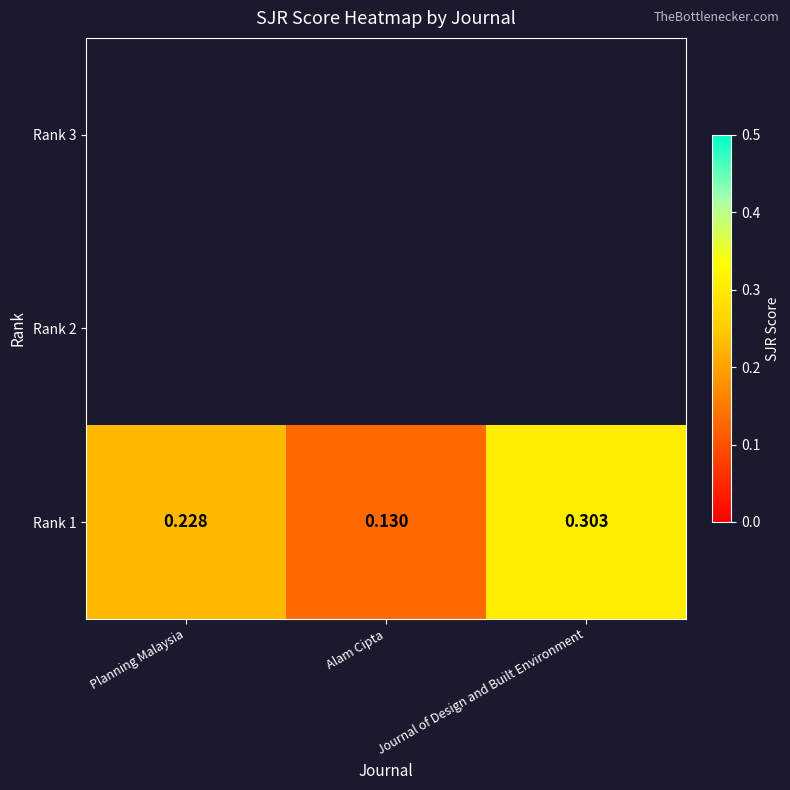

How many categories are shown in the chart?

3